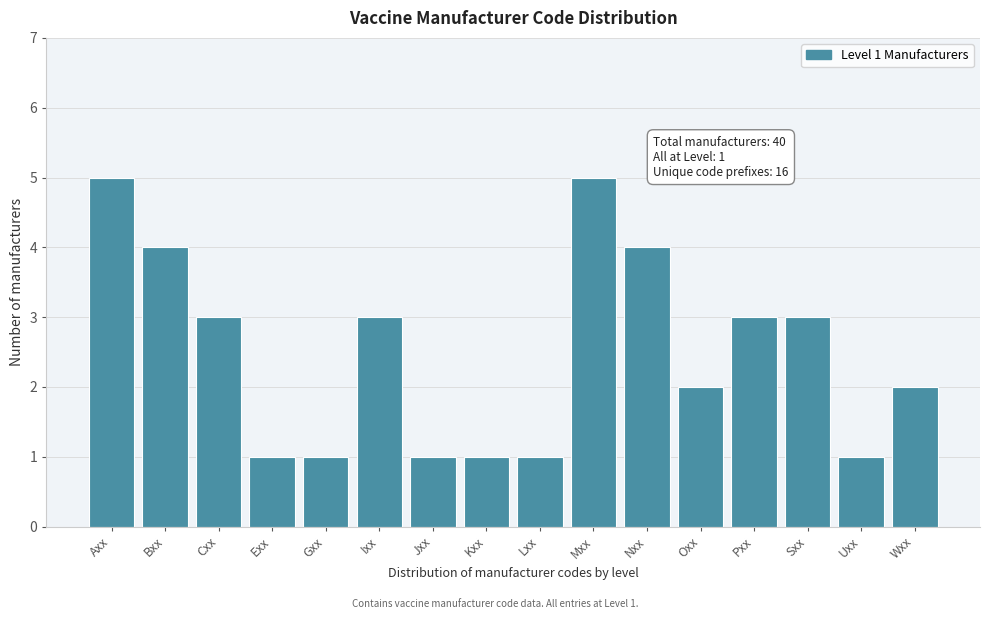

Reading left to right, list all the values displayed in this chart.

Axx=5	Bxx=4	Cxx=3	Exx=1	Gxx=1	Ixx=3	Jxx=1	Kxx=1	Lxx=1	Mxx=5	Nxx=4	Oxx=2	Pxx=3	Sxx=3	Uxx=1	Wxx=2